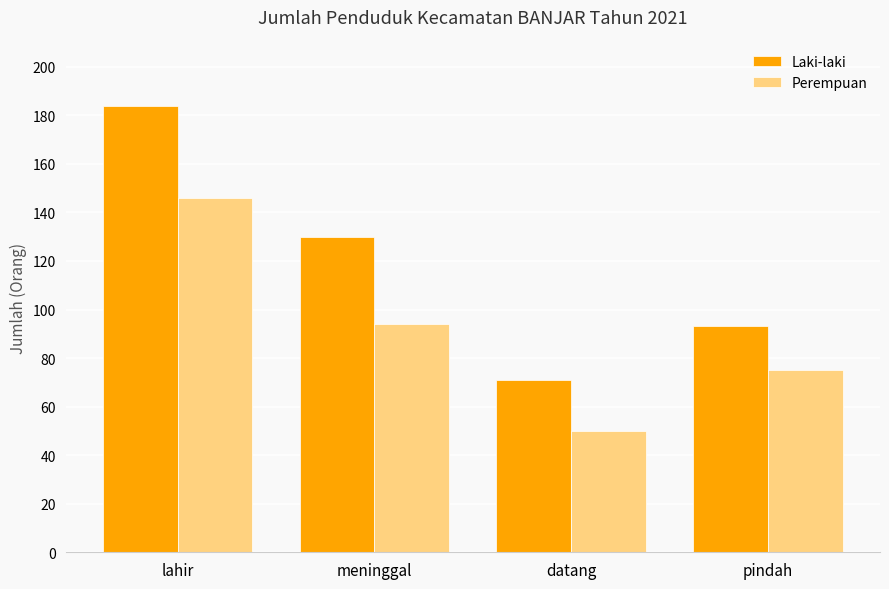

Reading left to right, what are all the values shown in this chart?

Laki-laki: lahir=184	meninggal=130	datang=71	pindah=93
Perempuan: lahir=146	meninggal=94	datang=50	pindah=75